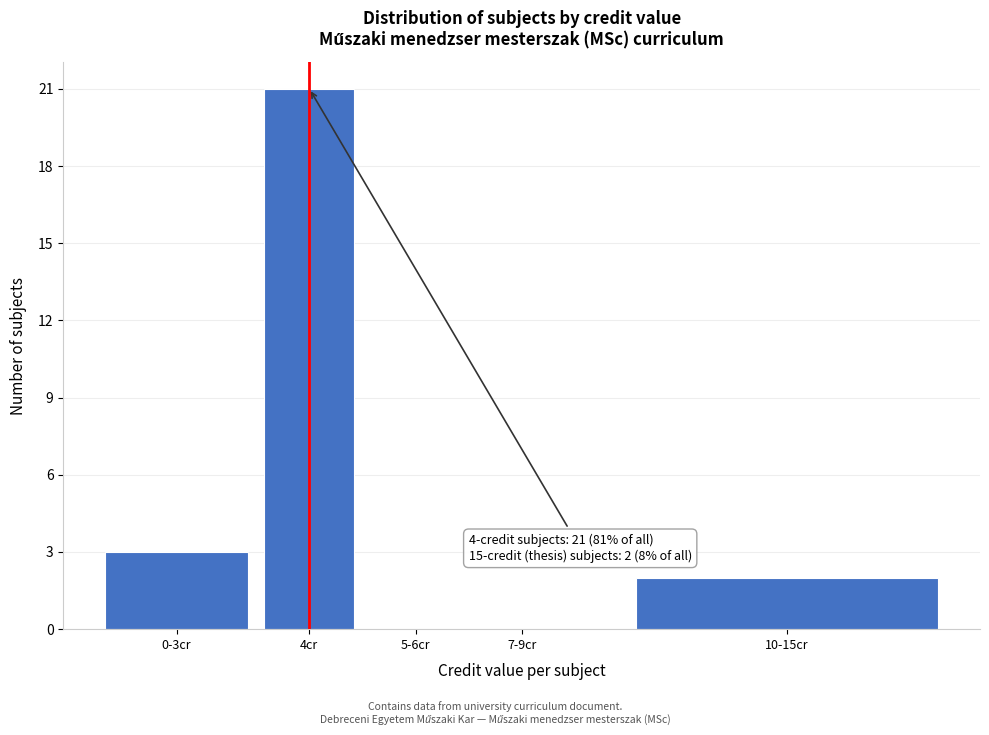

Reading left to right, transcribe all the data shown in this chart.

0-3cr=3	4cr=21	5-6cr=0	7-9cr=0	10-15cr=2